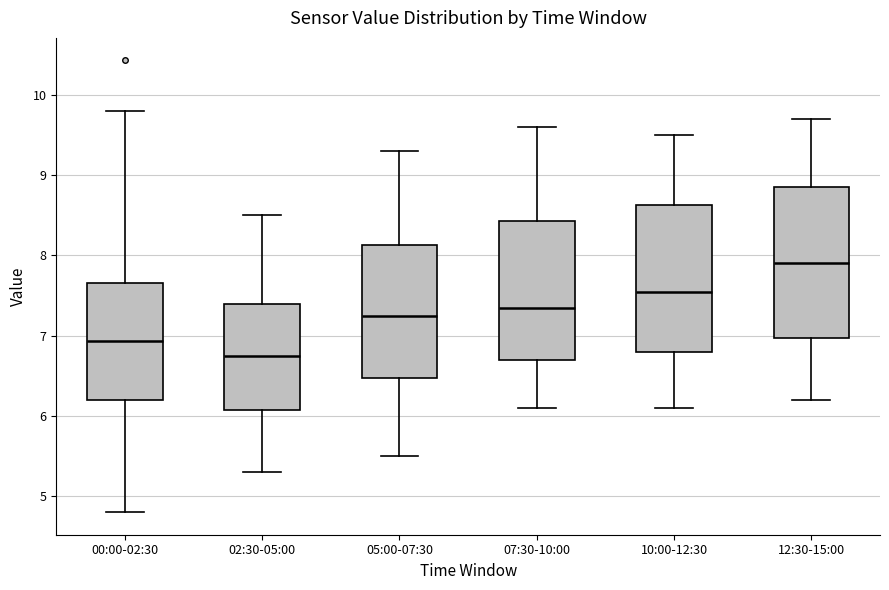

Reading left to right, transcribe this box plot: for each box, give where its median line is, the range the box spans, and where its two whiskers end, as read against the y-axis. The values are not printed on the chart, so give them approximately, as read against the axis.

00:00-02:30: median 6.9, box 6.2 to 7.7, whiskers 4.8 to 9.8
02:30-05:00: median 6.8, box 6.1 to 7.4, whiskers 5.3 to 8.5
05:00-07:30: median 7.3, box 6.5 to 8.1, whiskers 5.5 to 9.3
07:30-10:00: median 7.4, box 6.7 to 8.4, whiskers 6.1 to 9.6
10:00-12:30: median 7.6, box 6.8 to 8.6, whiskers 6.1 to 9.5
12:30-15:00: median 7.9, box 7.0 to 8.9, whiskers 6.2 to 9.7